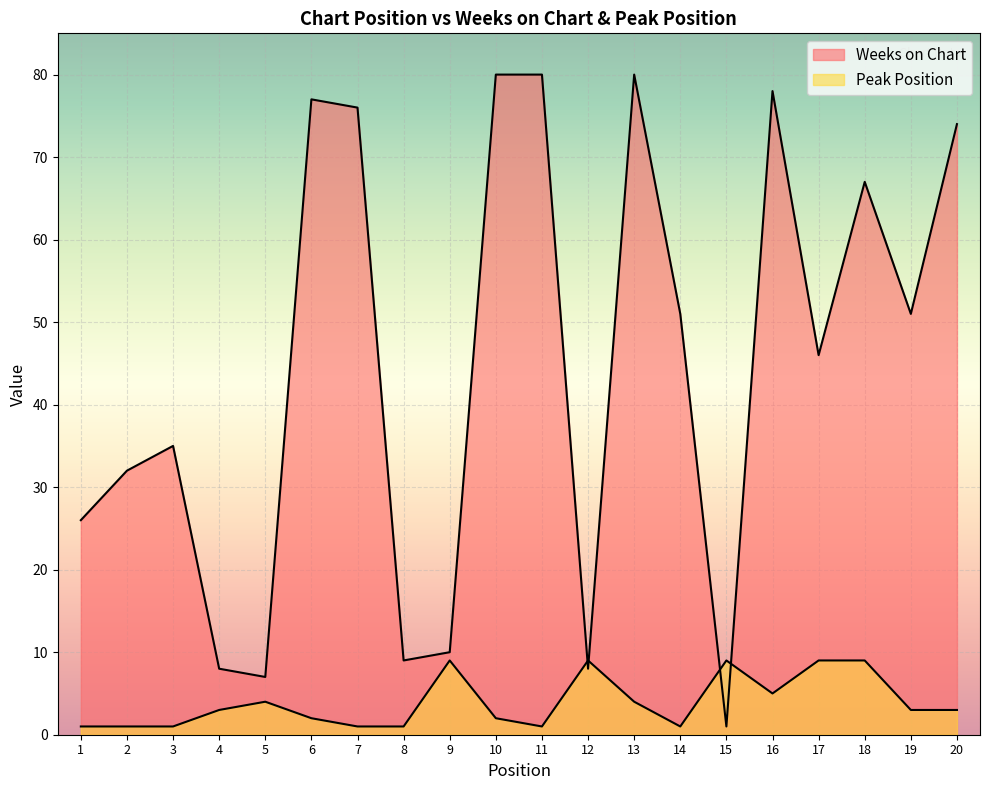

What is the spread (max minus min) of values at 12?

1